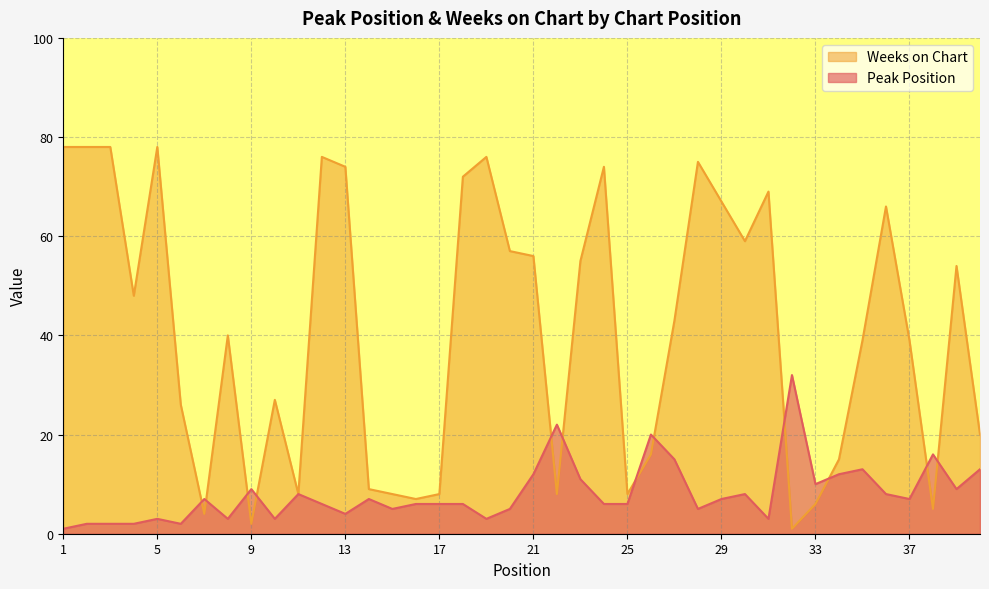

How many values in the Weeks on Chart series are below 43?

20